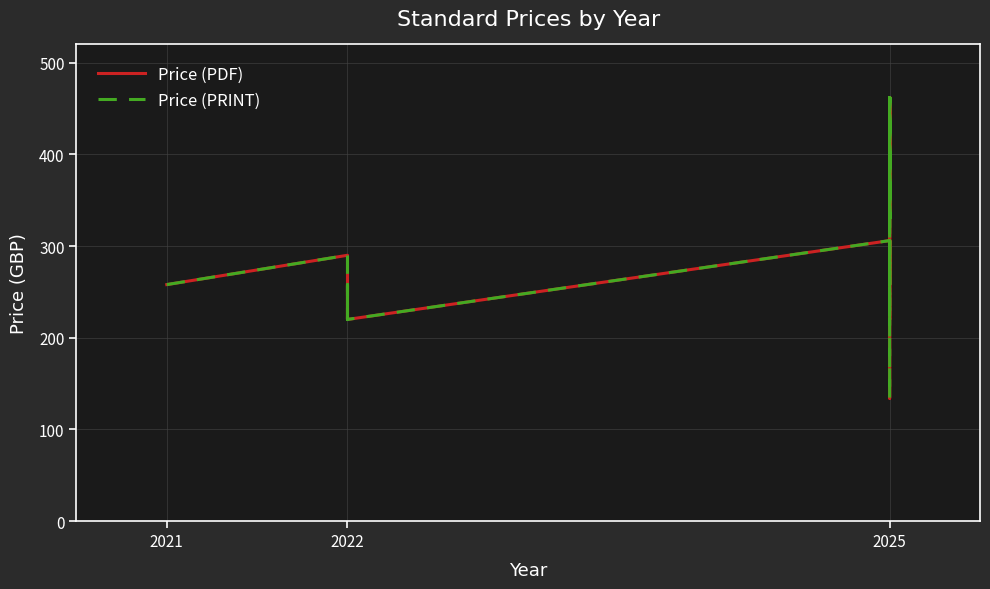

True or false: Price (PDF) and Price (PRINT) intersect in this chart.

False